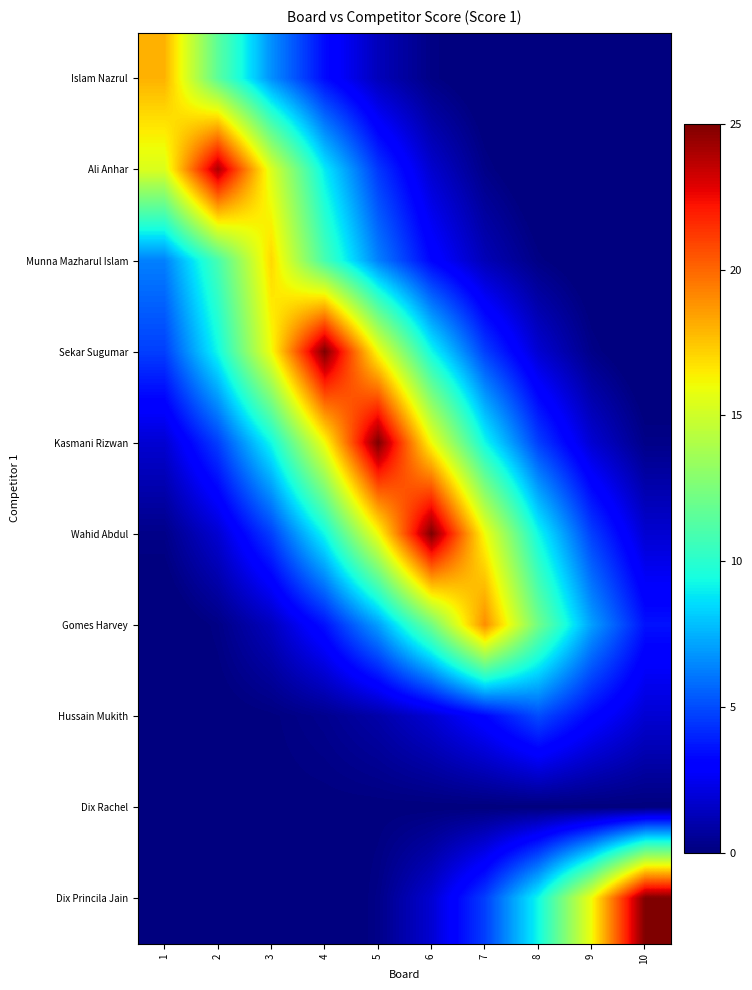

Reading right to left, extract all data points from this chart.

Islam Nazrul: 10=-0.4	9=-0.5	8=-0.6	7=-0.4	6=0.2	5=1.3	4=3.4	3=6.7	2=11.5	1=18.0
Ali Anhar: 10=-0.7	9=-0.7	8=-0.5	7=0.2	6=1.8	5=4.5	4=8.9	3=15.4	2=24.0	1=15.4
Munna Mazharul Islam: 10=-0.5	9=-0.4	8=0.2	7=1.2	6=3.2	5=6.3	4=10.9	3=17.0	2=10.9	1=6.3
Sekar Sugumar: 10=-0.5	9=0.2	8=1.8	7=4.7	6=9.3	5=16.0	4=25.0	3=16.0	2=9.3	1=4.7
Kasmani Rizwan: 10=0.2	9=1.8	8=4.7	7=9.3	6=16.0	5=25.0	4=16.0	3=9.3	2=4.7	1=1.8
Wahid Abdul: 10=1.8	9=4.7	8=9.3	7=16.0	6=25.0	5=16.0	4=9.3	3=4.7	2=1.8	1=0.2
Gomes Harvey: 10=3.6	9=7.0	8=12.2	7=19.0	6=12.2	5=7.0	4=3.6	3=1.4	2=0.2	1=-0.4
Hussain Mukith: 10=1.9	9=3.2	8=5.0	7=3.2	6=1.9	5=0.9	4=0.4	3=0.0	2=-0.1	1=-0.2
Dix Rachel: 10=0.0	9=0.0	8=0.0	7=0.0	6=0.0	5=0.0	4=0.0	3=-0.0	2=-0.0	1=-0.0
Dix Princila Jain: 10=25.0	9=16.0	8=9.3	7=4.7	6=1.8	5=0.2	4=-0.5	3=-0.8	2=-0.8	1=-0.6